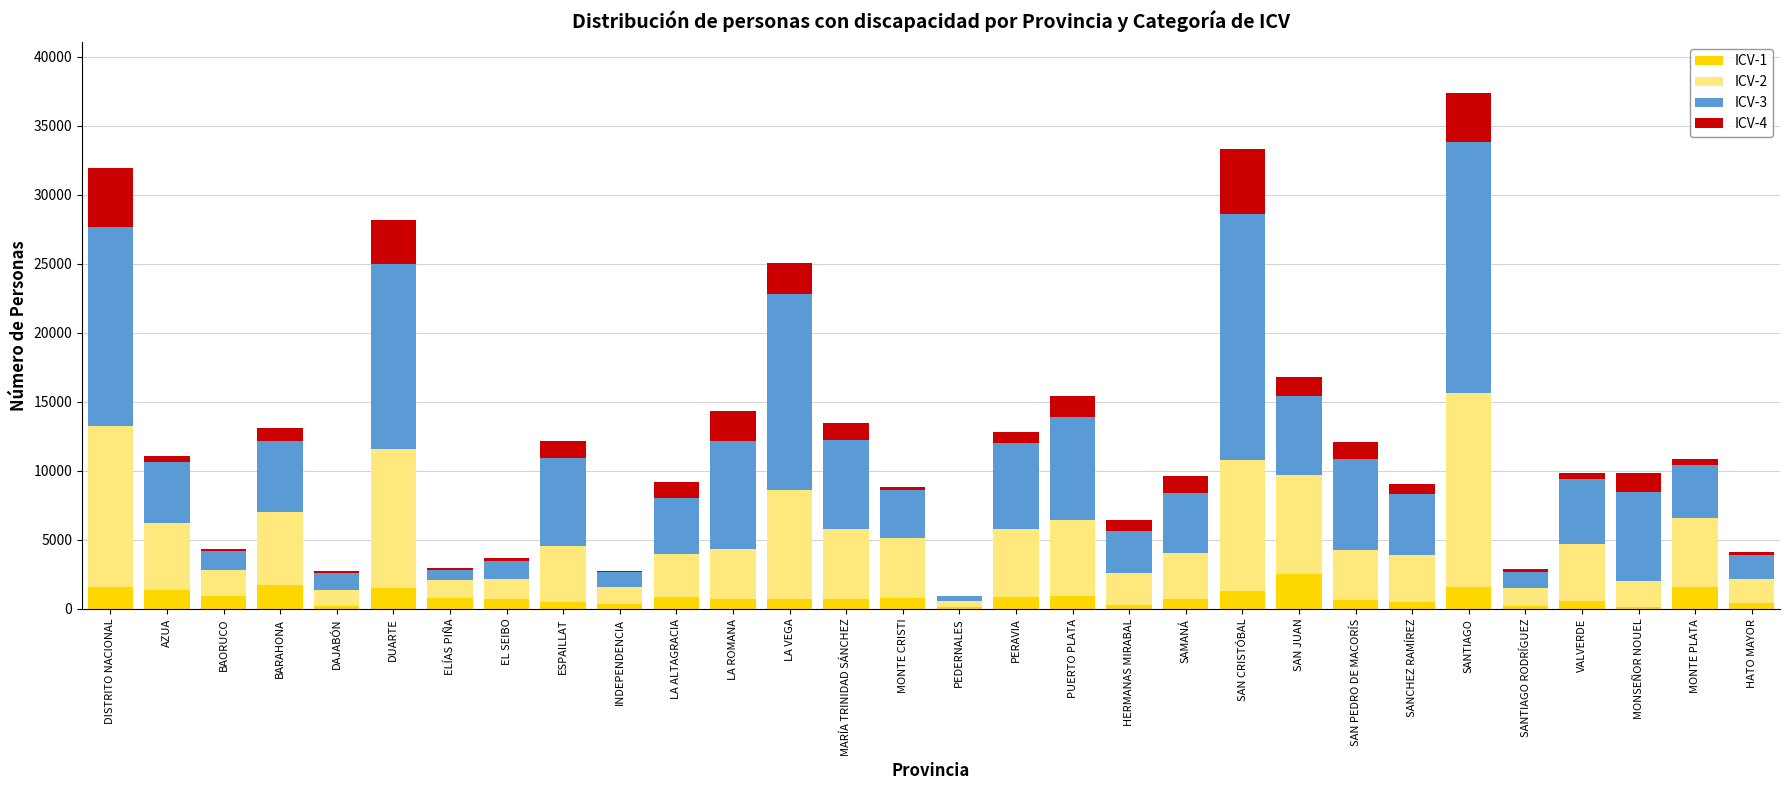

How many distinct data groups are displayed?

4